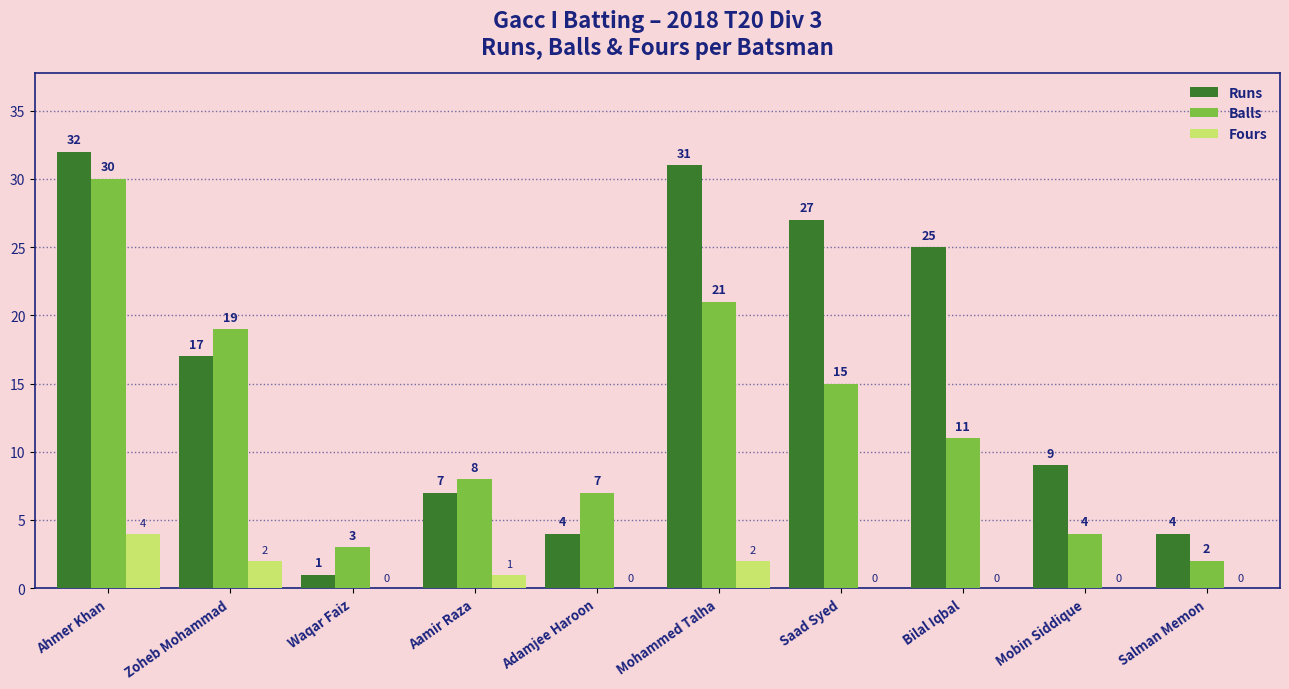

Where does the Balls series first go above 11?

Ahmer Khan